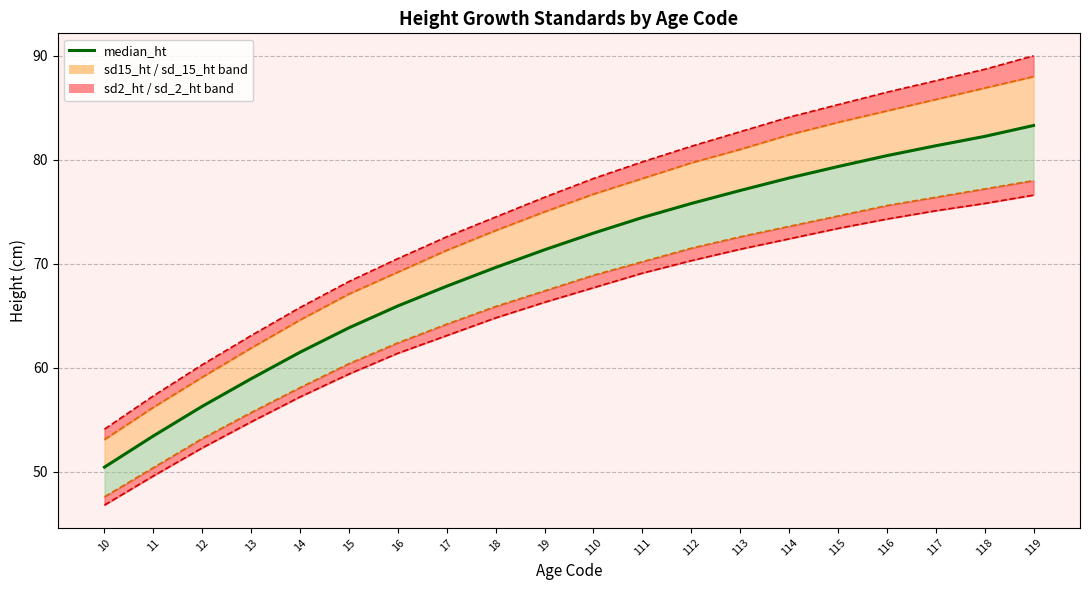

List the labels in order of value, largest first.

119, 118, 117, 116, 115, 114, 113, 112, 111, 110, 19, 18, 17, 16, 15, 14, 13, 12, 11, 10